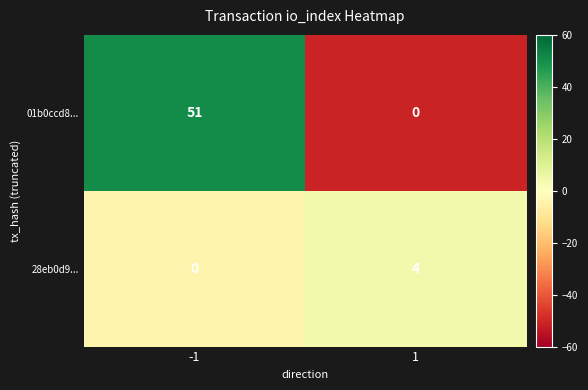

Between -1 and 1, which series saw the biggest shift?

01b0ccd8...